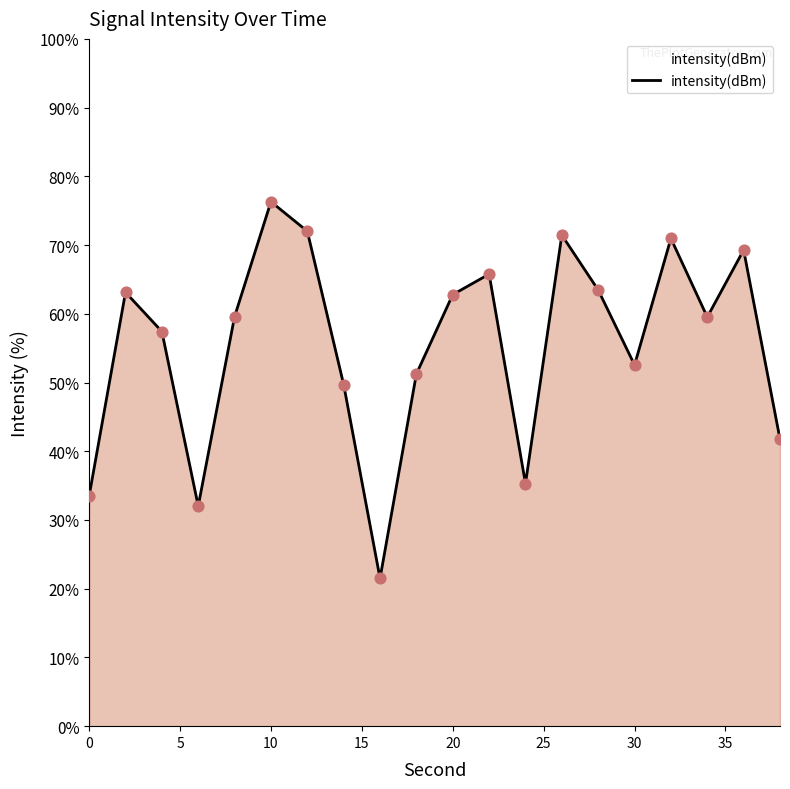

What is the maximum value shown in the chart?

76.3